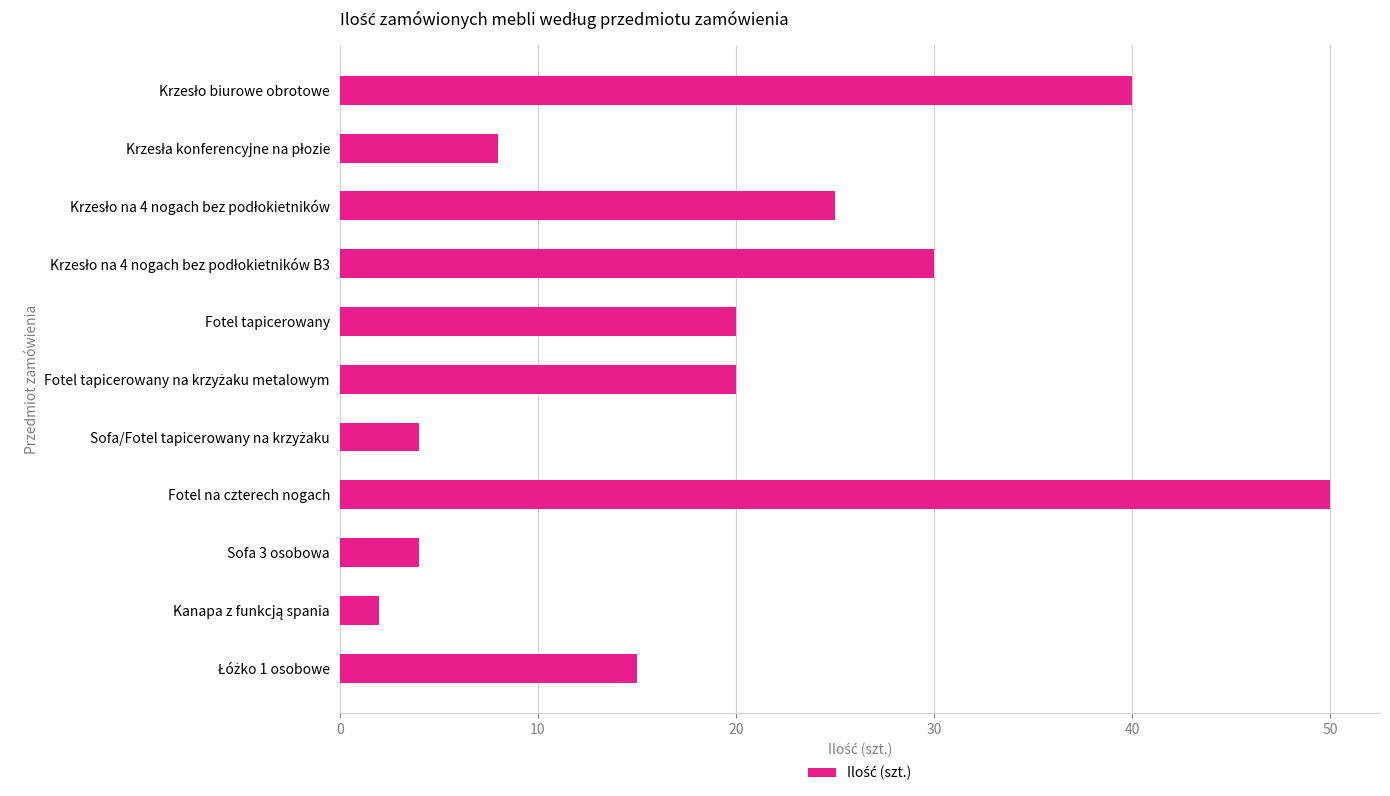

What is the ratio of the value at Fotel na czterech nogach to the value at Fotel tapicerowany?

2.5